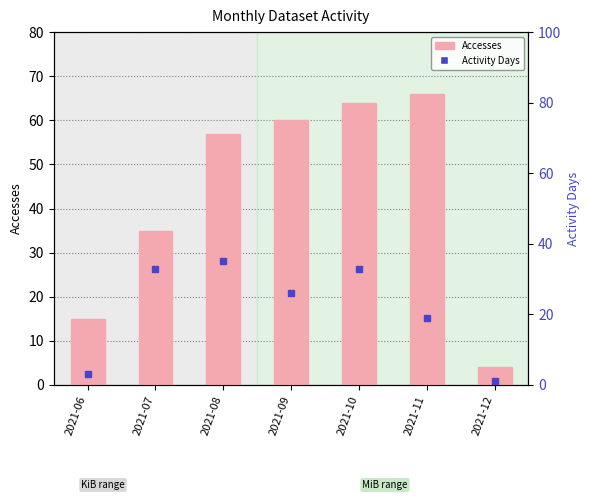

What is the total value across all series at 2021-06?

18